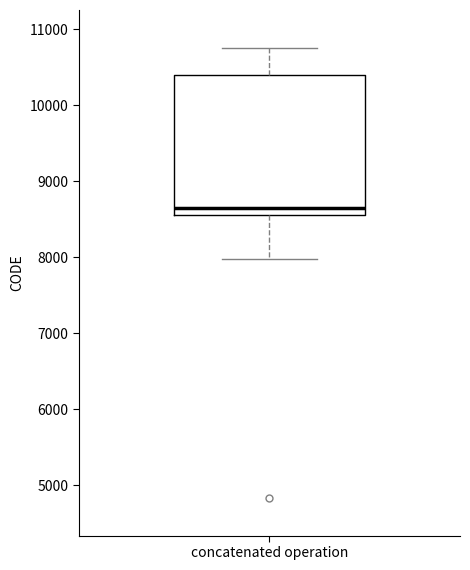

Transcribe this box plot: give where the median line is, the range the box spans, and where the two whiskers end, as read against the y-axis. The values are not printed on the chart, so give them approximately, as read against the axis.

median 8700, box 8600 to 10400, whiskers 8000 to 10800